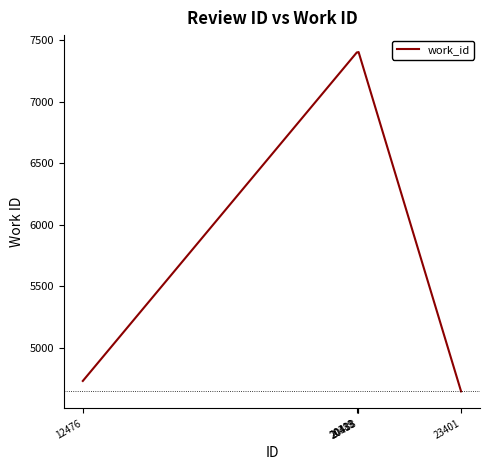

What is the difference between the maximum and minimum values?

2759